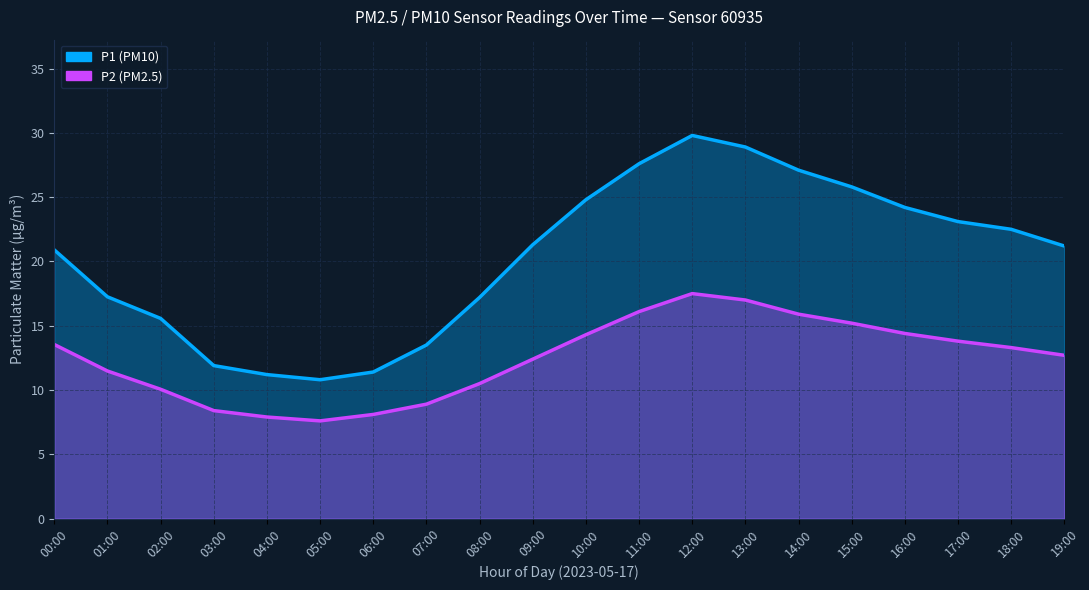

How many data points in P1 are less than 21?

9